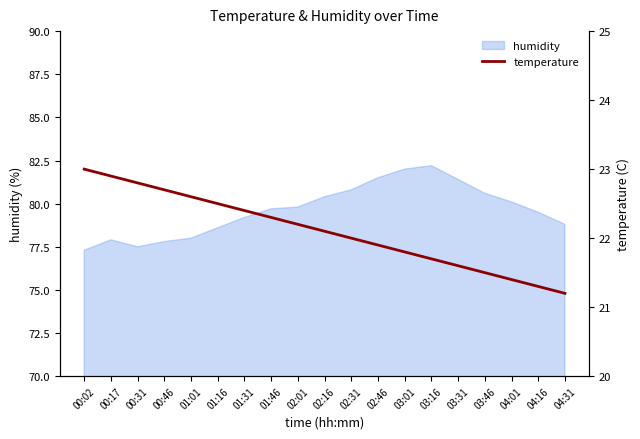

The value at 01:16 is 22.5. True or false?

True